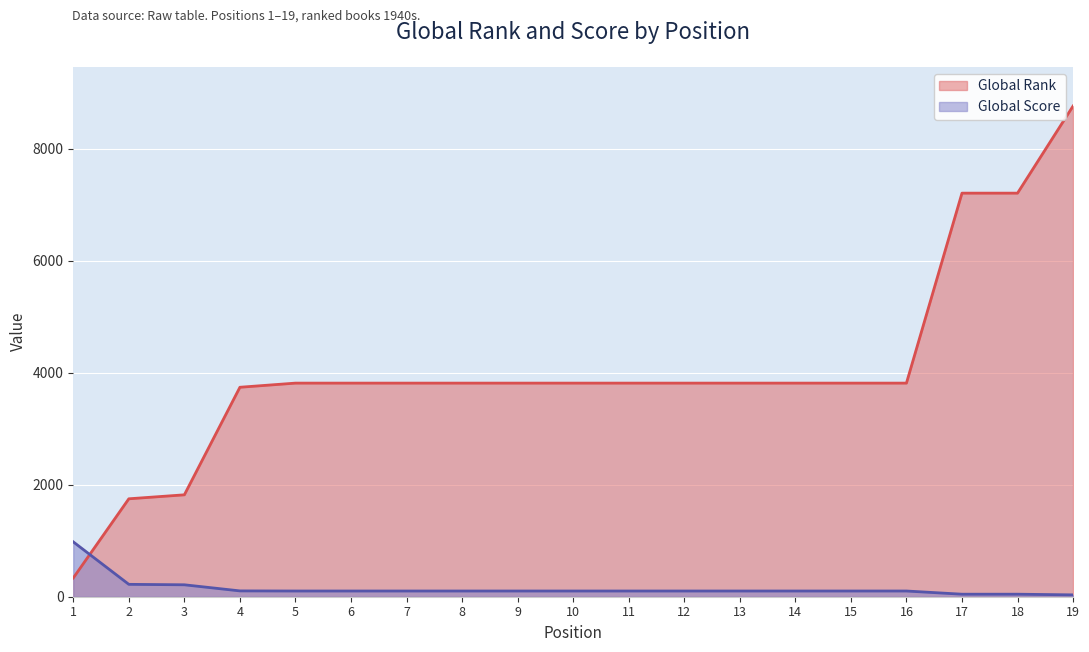

Reading left to right, extract all data points from this chart.

Global Rank: 1=335	2=1748	3=1819	4=3739	5=3813	6=3813	7=3813	8=3813	9=3813	10=3813	11=3813	12=3813	13=3813	14=3813	15=3813	16=3813	17=7204	18=7204	19=8759
Global Score: 1=979	2=221	3=213	4=104	5=102	6=102	7=102	8=102	9=102	10=102	11=102	12=102	13=102	14=102	15=102	16=102	17=45	18=45	19=33